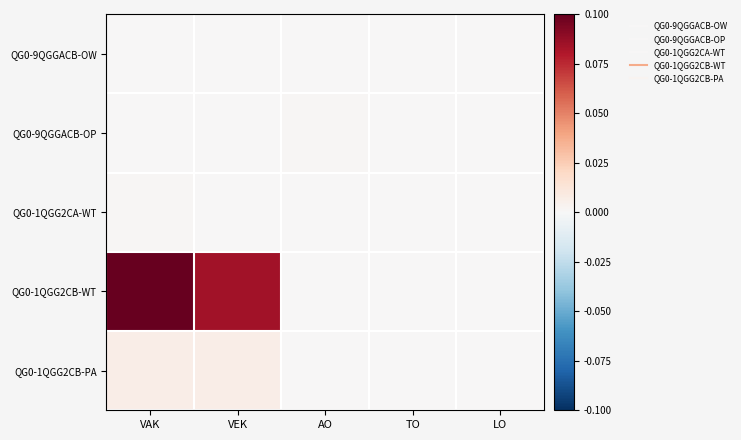

At how many categories does at least one series exceed 0?

3